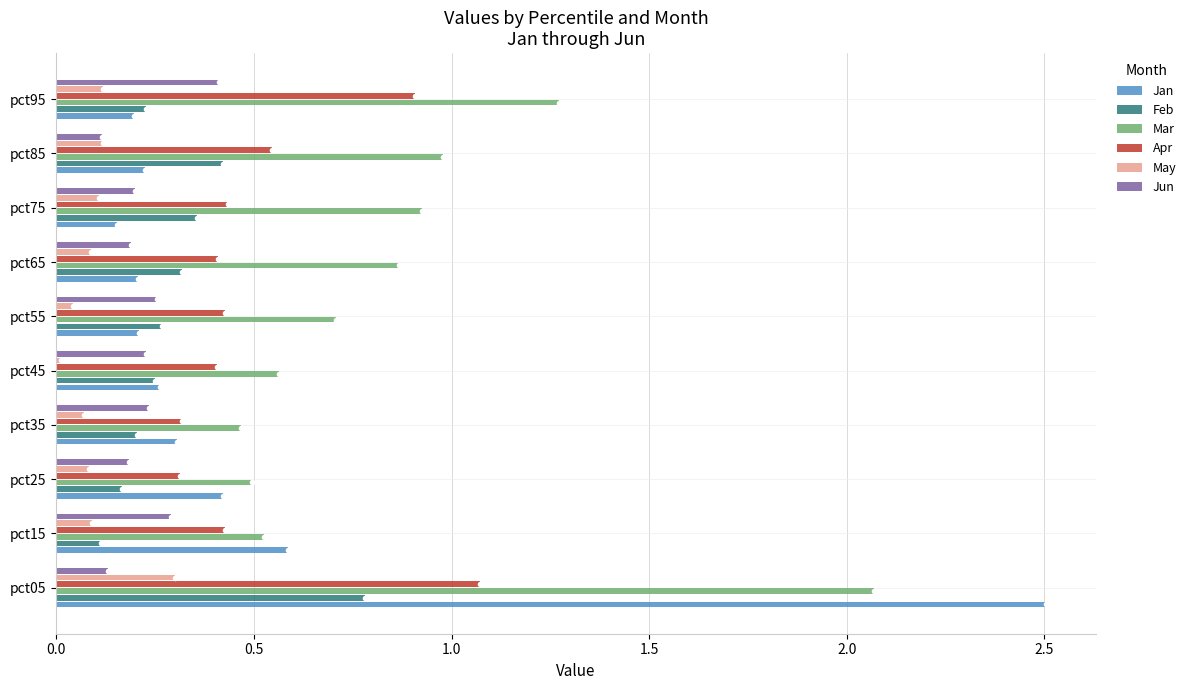

At which category is the sum across all series the highest?

pct05